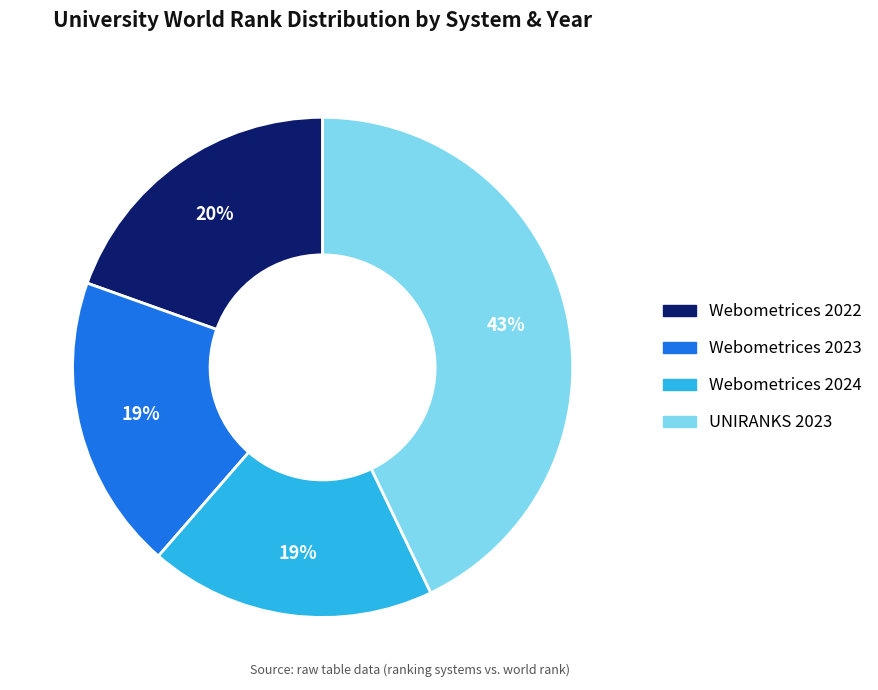

True or false: Webometrices 2024 accounts for 19% of the total.

True